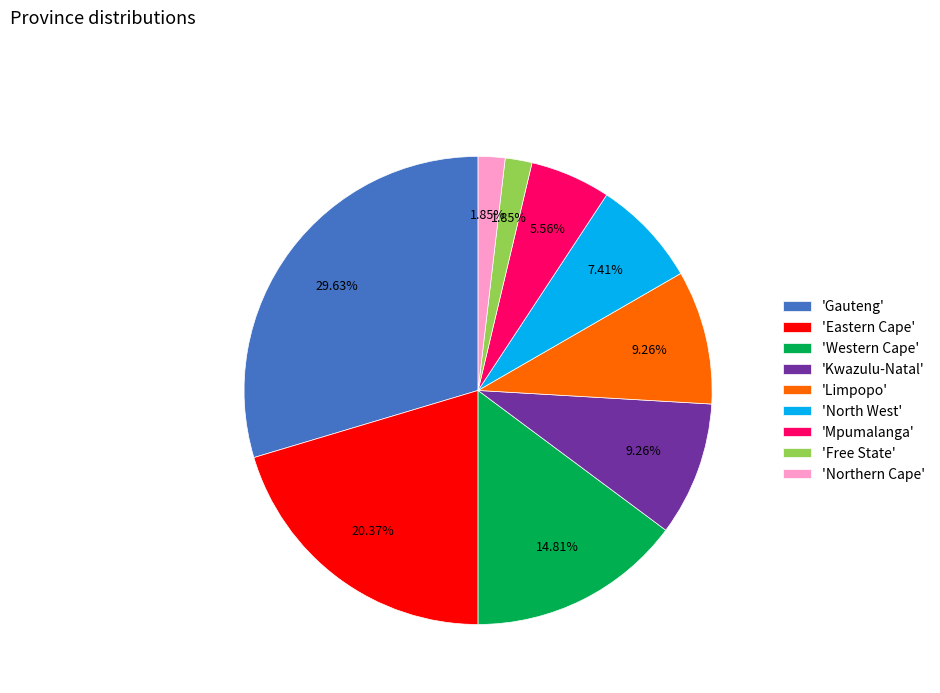

Combined, do 'Mpumalanga' and 'Western Cape' account for over 50%?

No